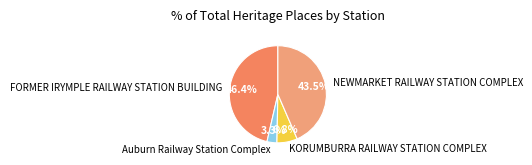

The KORUMBURRA RAILWAY STATION COMPLEX slice represents 20% of the pie. True or false?

False